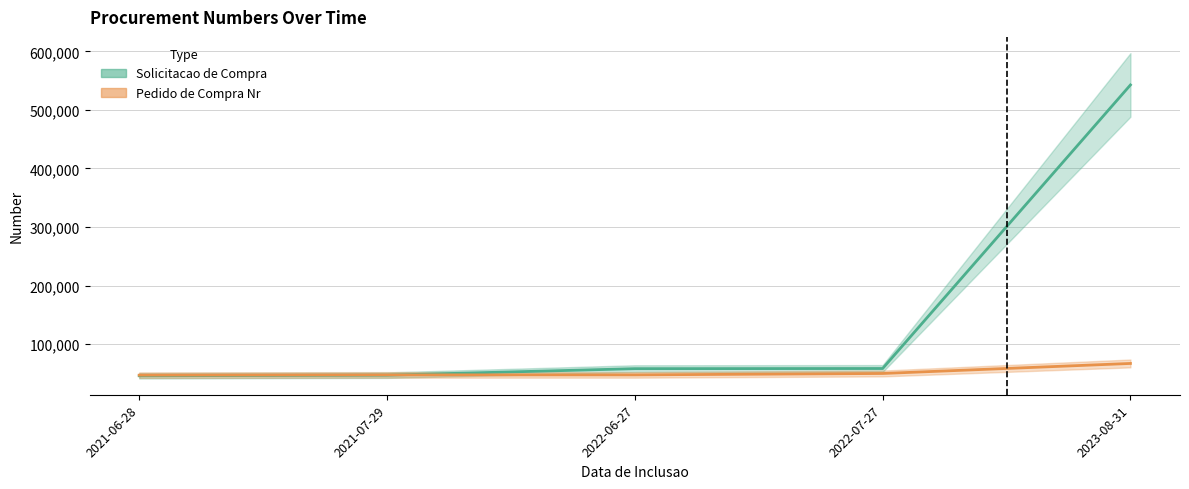

What are all the series names shown in the legend?

Solicitacao de Compra, Pedido de Compra Nr